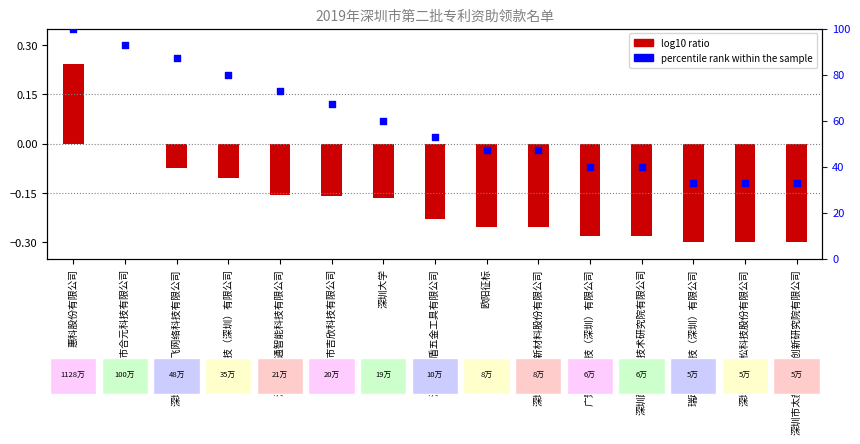

What is the ratio of the value at 广景视睿科技（深圳）有限公司 to the value at 深圳配天智能技术研究院有限公司?

1.0